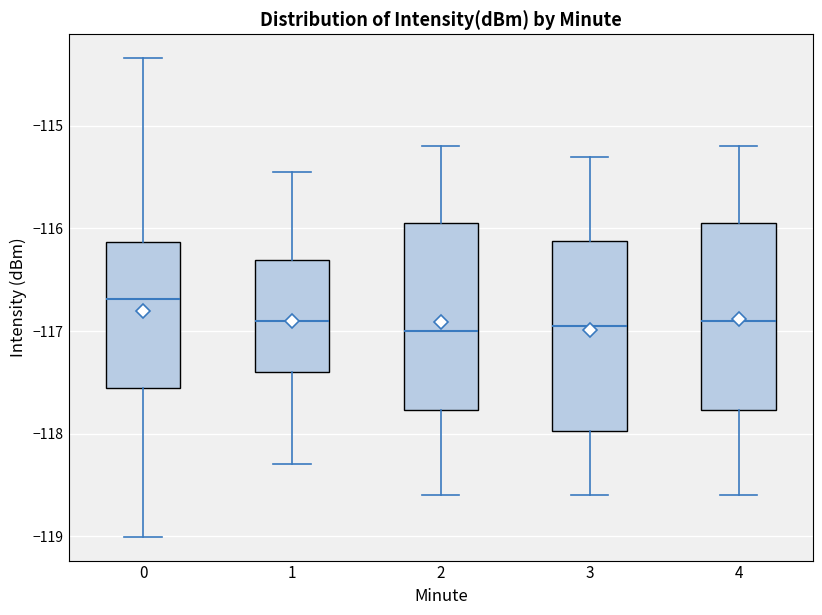

Where is the lower edge of the box at x = 0 on the y-axis? The values are not printed on the chart, so give them approximately, as read against the axis.

-117.6